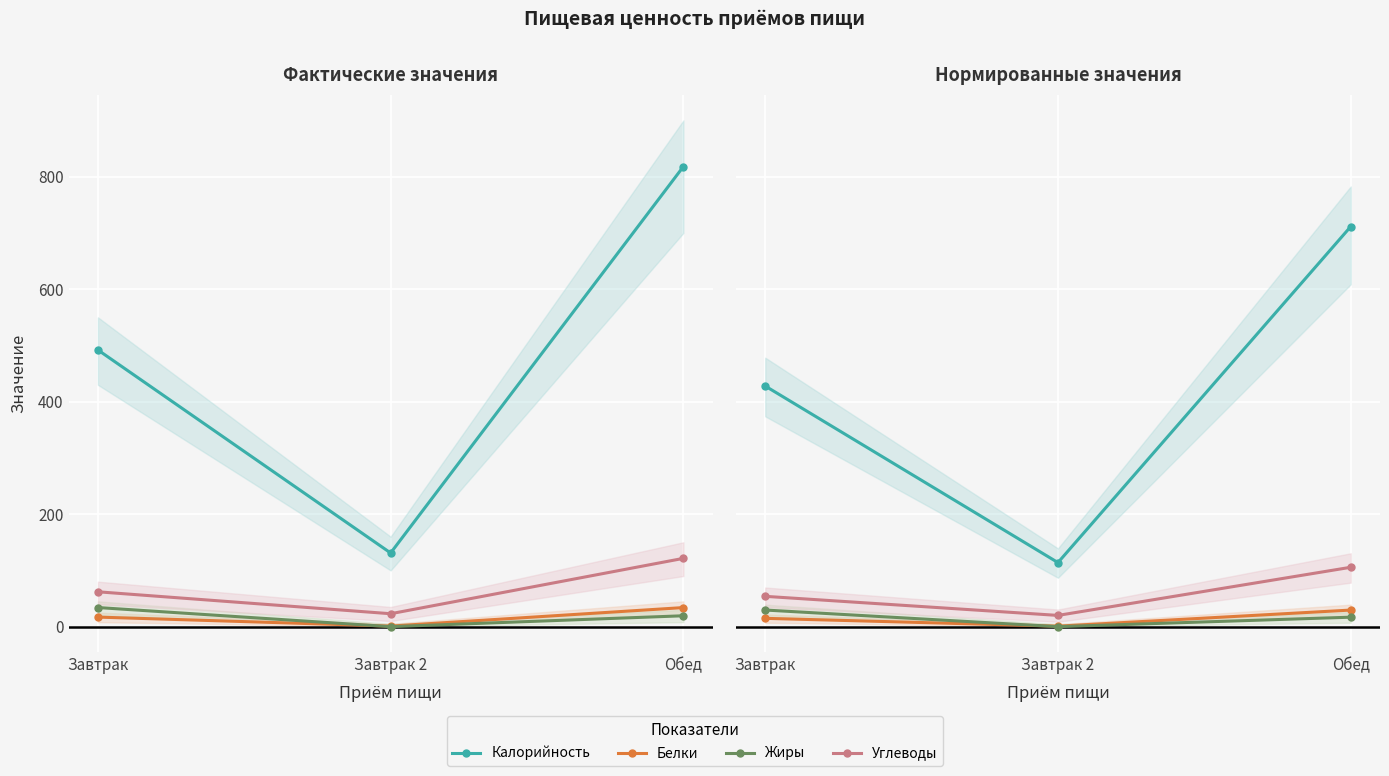

What are all the series names shown in the legend?

Калорийность, Белки, Жиры, Углеводы